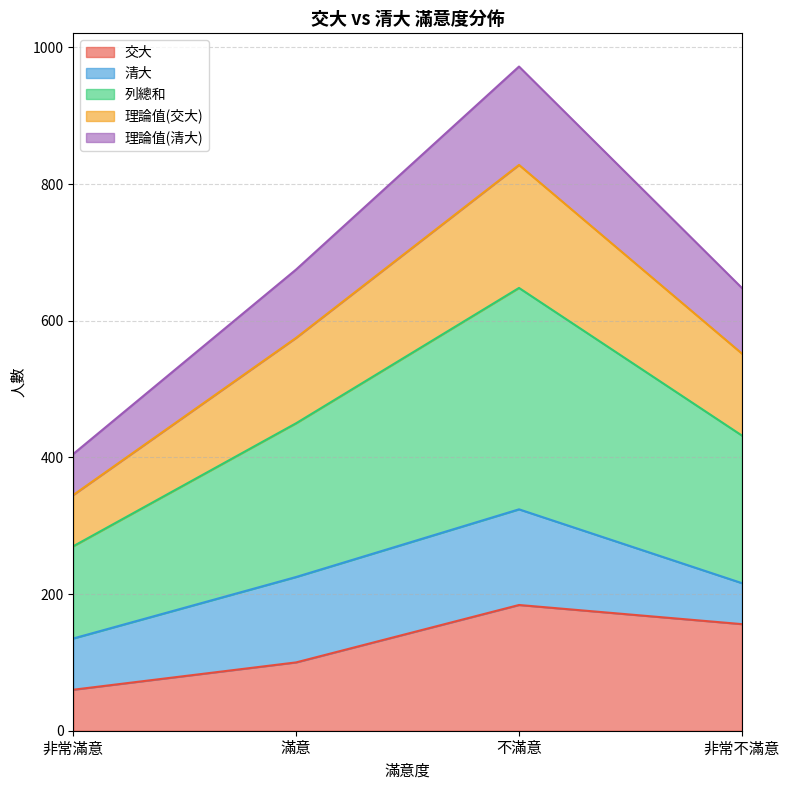

At which category is the sum across all series the highest?

不滿意